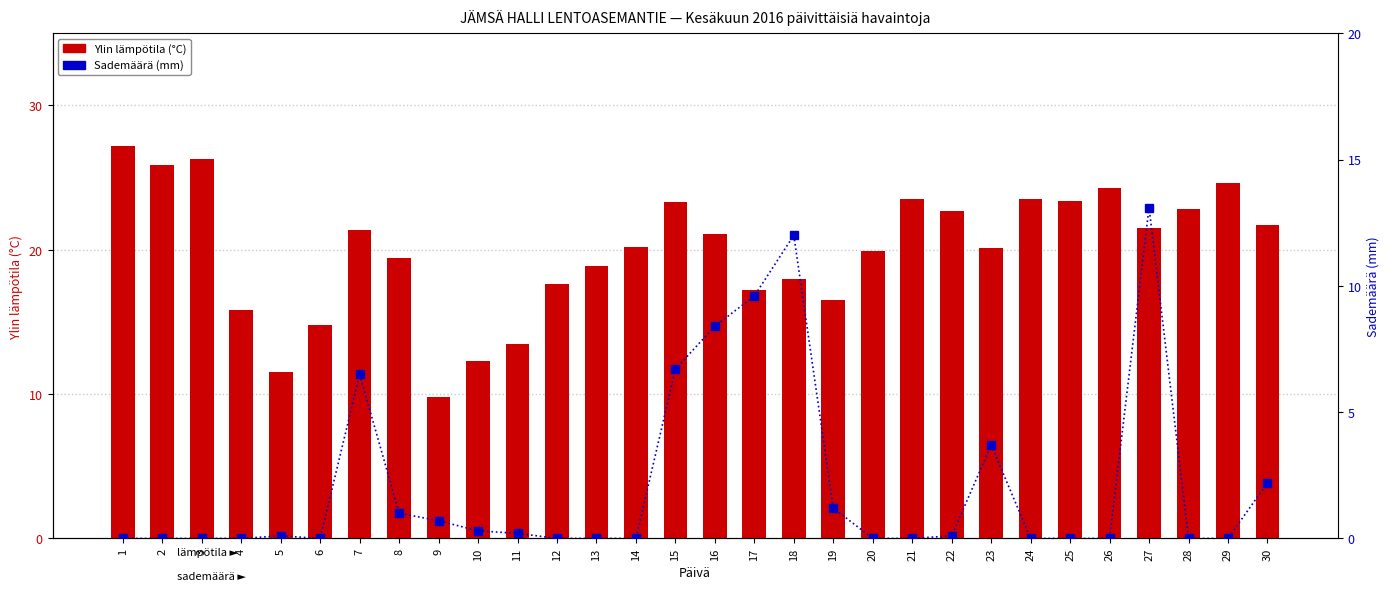

Which label corresponds to the largest value in the chart?

1